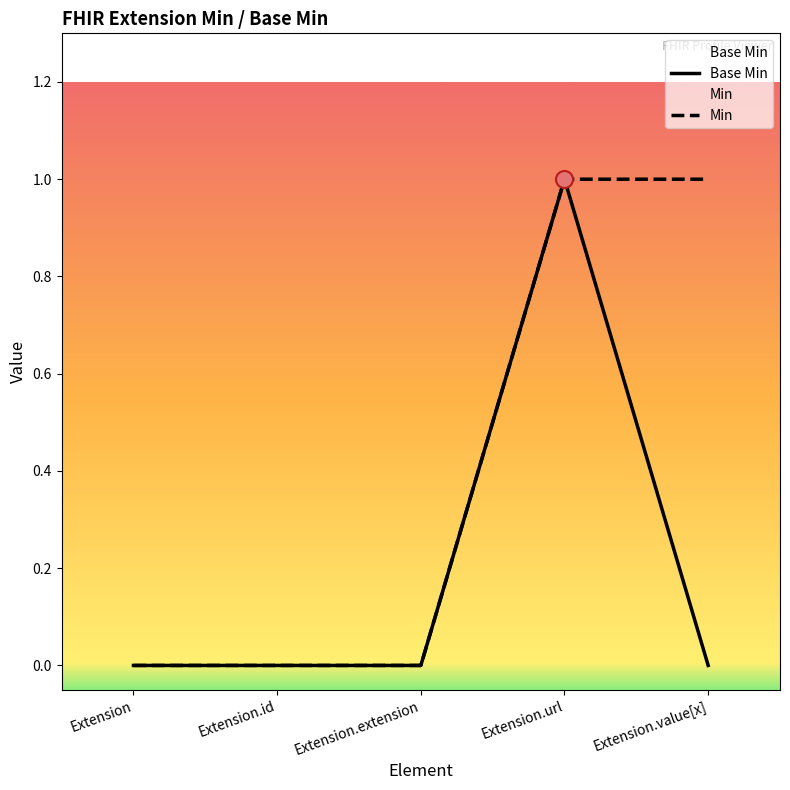

Which has a higher value, Extension.url or Extension?

Extension.url